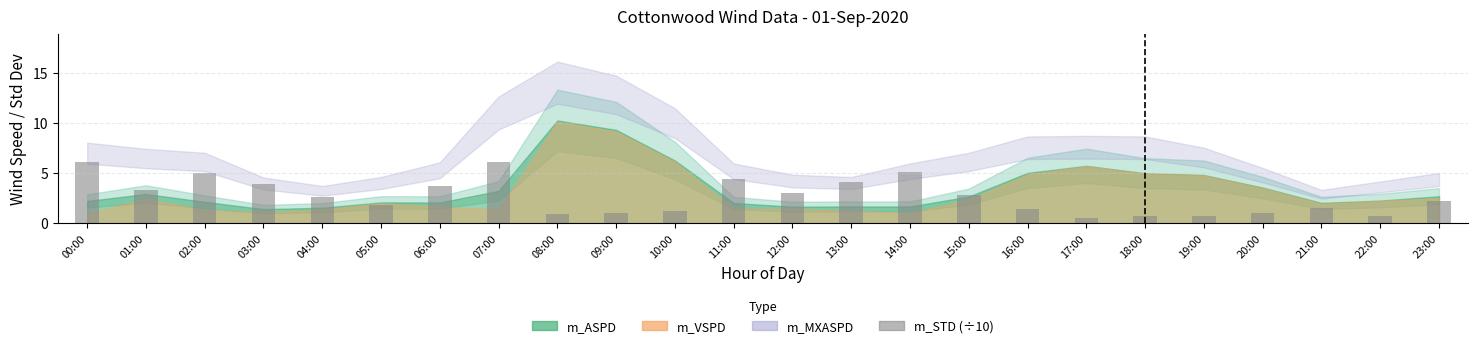

Where does the data first go above 2?

00:00